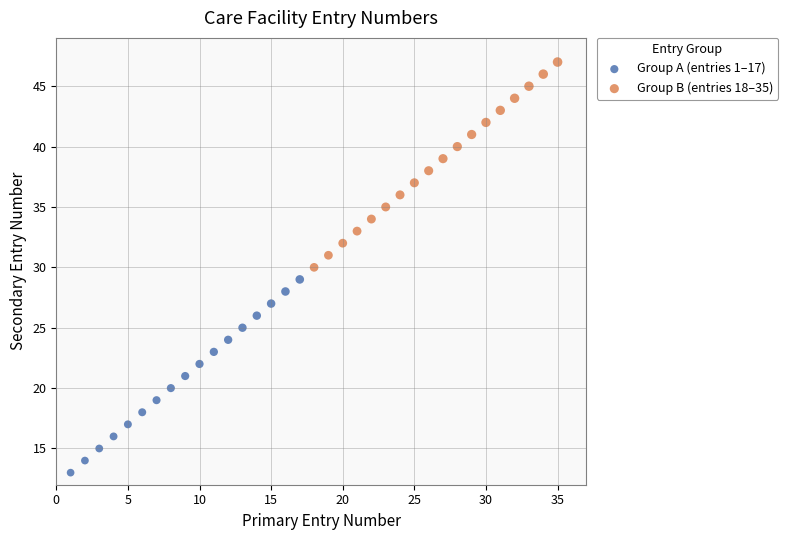

Which series has the widest spread of Y values?

Group B (entries 18–35)